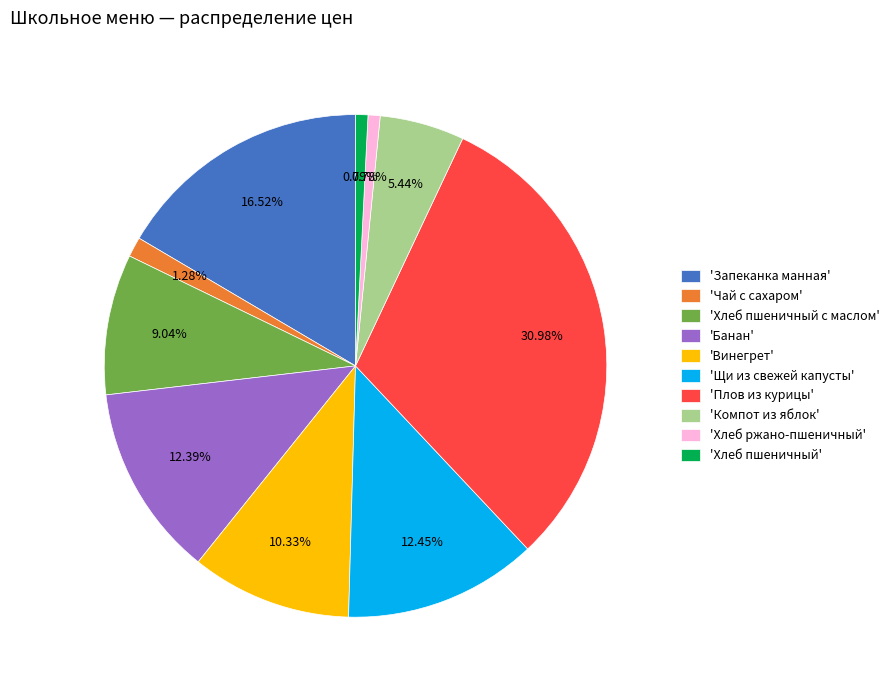

Do 'Запеканка манная' and 'Щи из свежей капусты' together represent more than half of the pie?

No